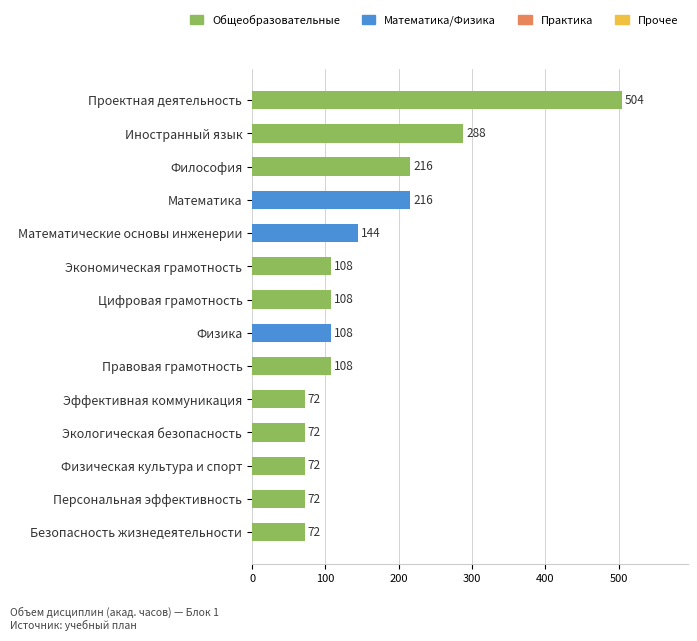

True or false: the data shows 72 at Безопасность жизнедеятельности.

True